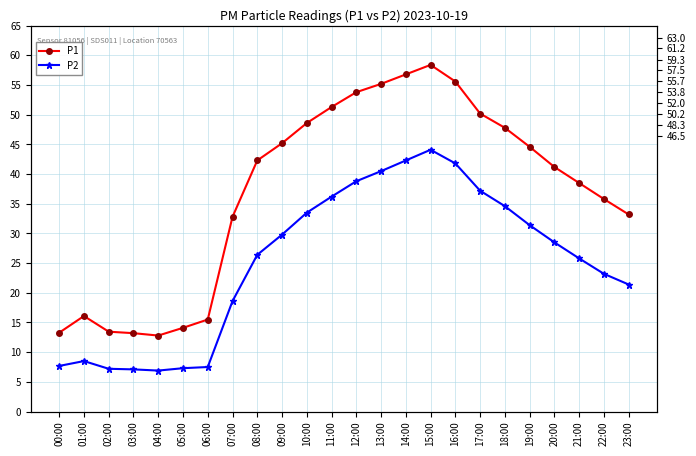

List the series in order of their peak value, highest first.

P1, P2